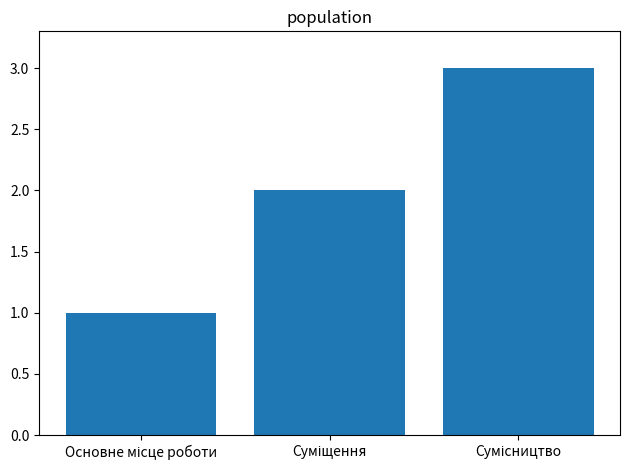

What is the greatest value displayed?

3